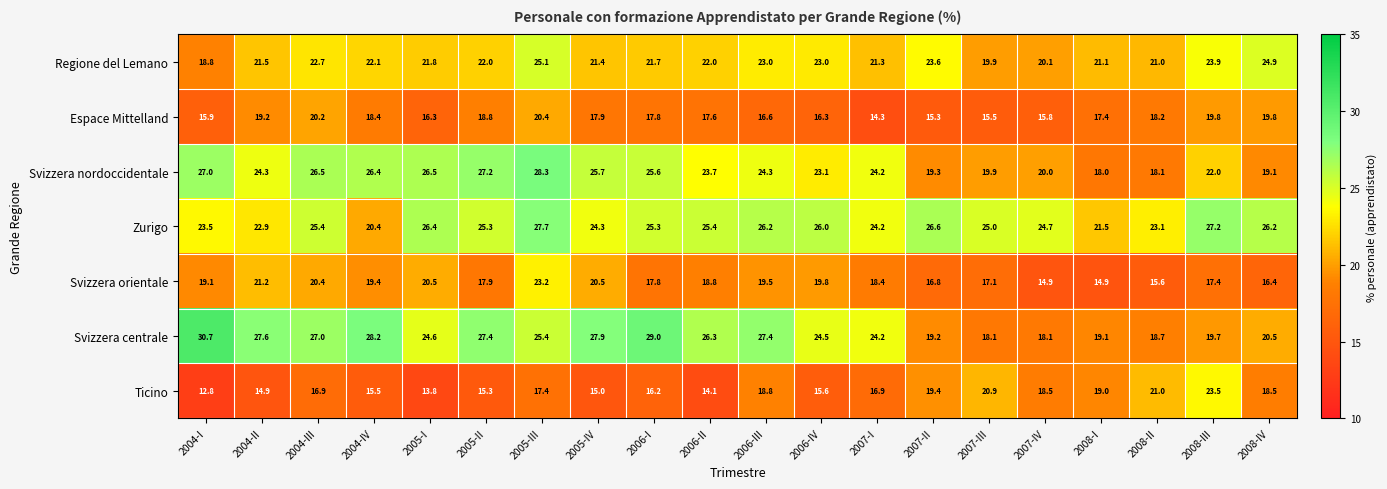

Where is Espace Mittelland nearest to the value 17?

2006-III